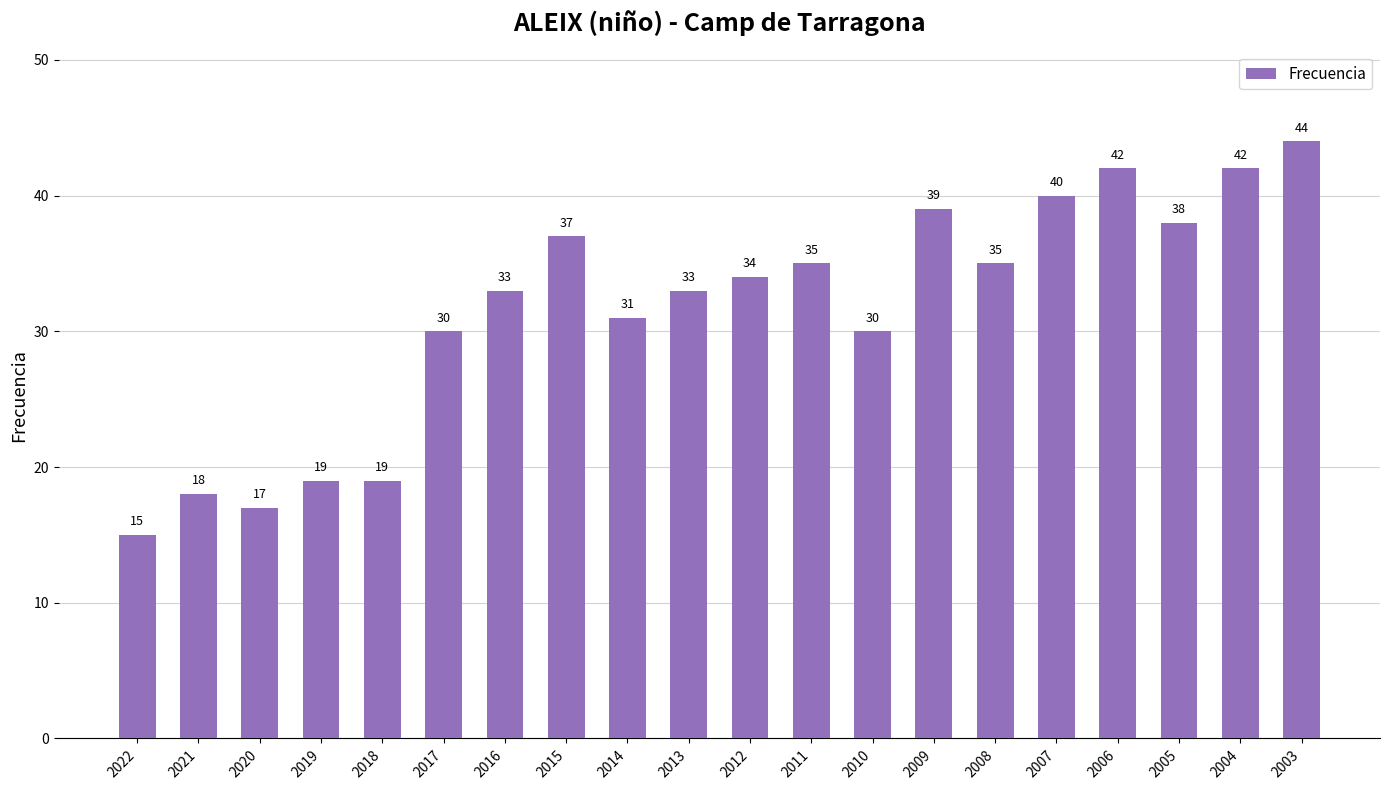

The chart shows a value of 39 at 2009. True or false?

True